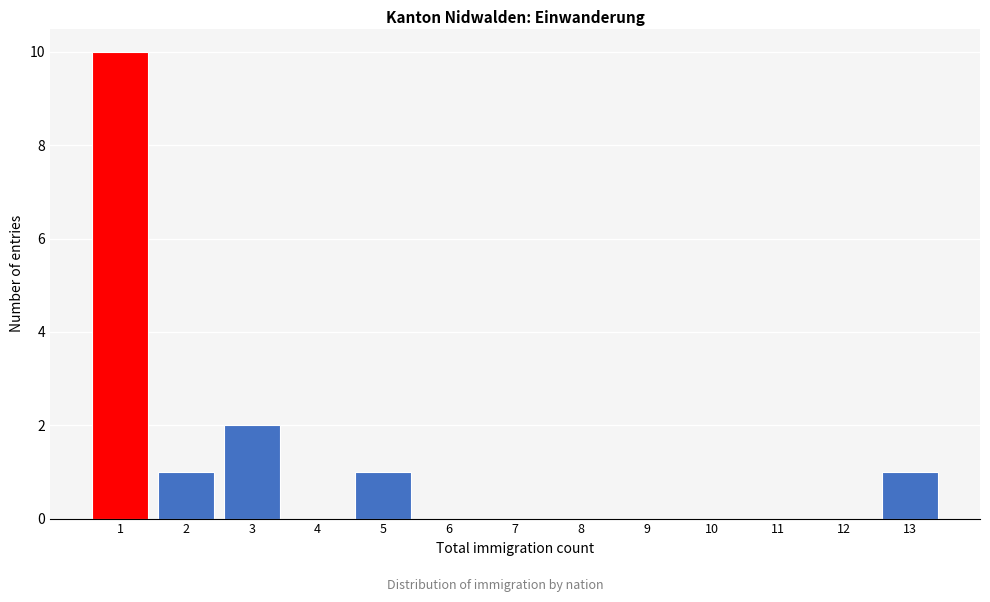

Reading right to left, transcribe all the data shown in this chart.

13=1	12=0	11=0	10=0	9=0	8=0	7=0	6=0	5=1	4=0	3=2	2=1	1=10